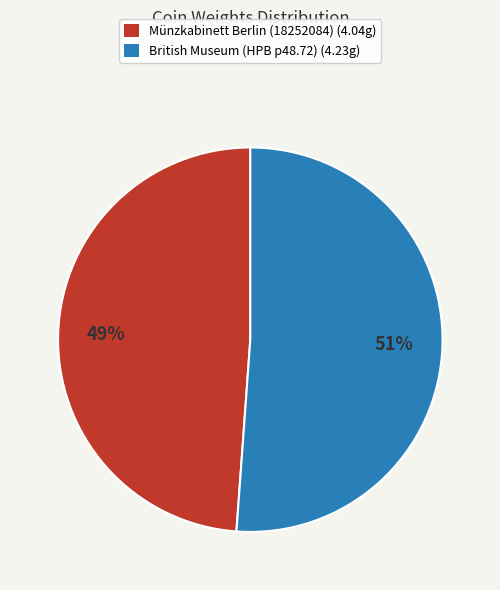

To the nearest percent, what is the difference between the British Museum (HPB p48.72) and Münzkabinett Berlin (18252084) slice percentages?

2%